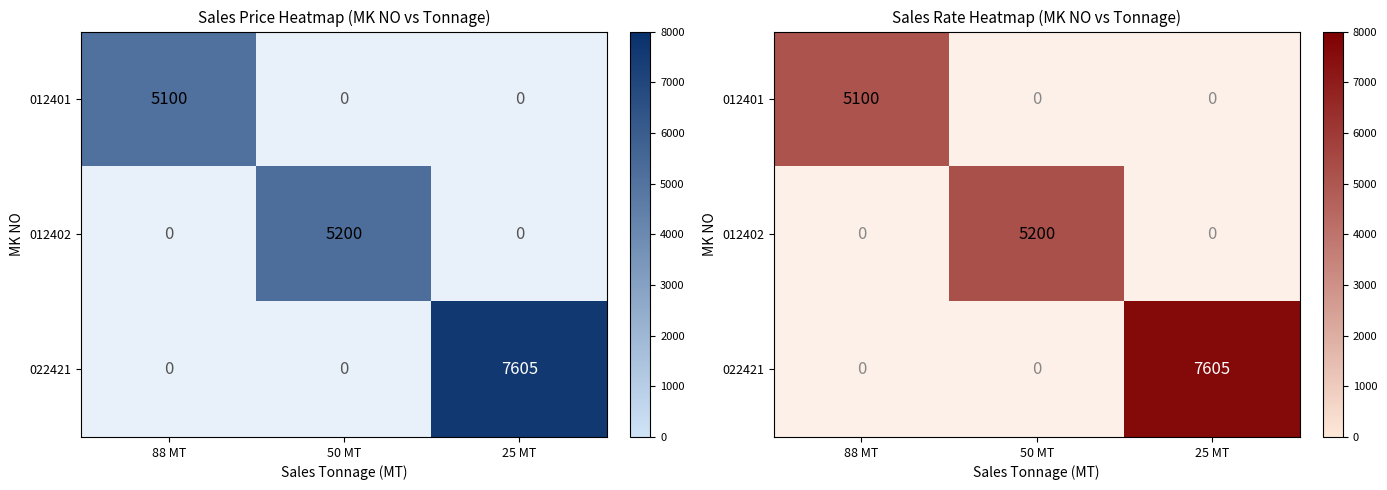

How many values in 022421 are above zero?

1